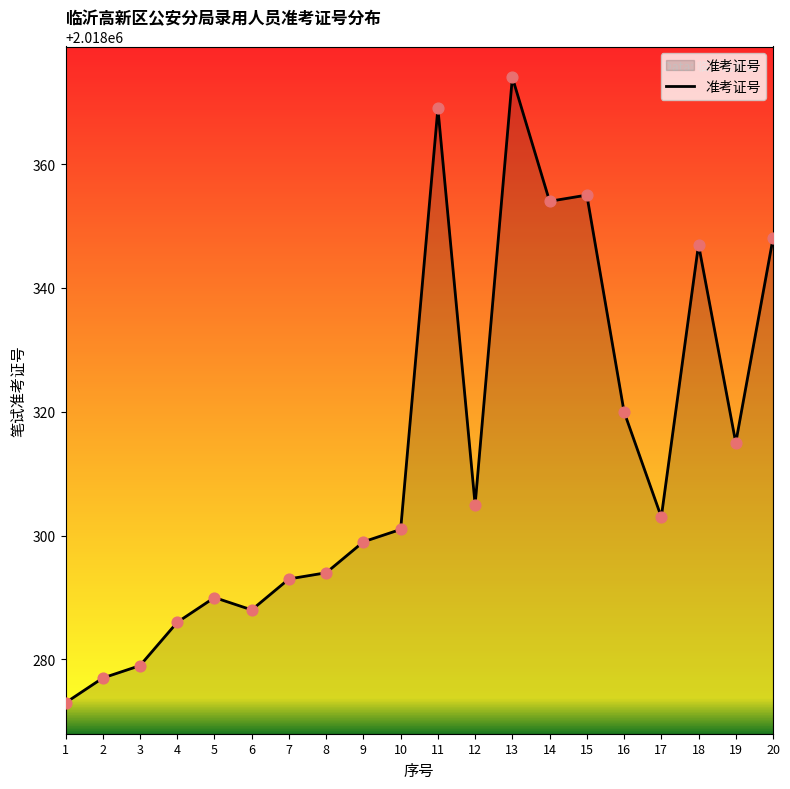

What is the ratio of the value at 17 to the value at 19?

1.0